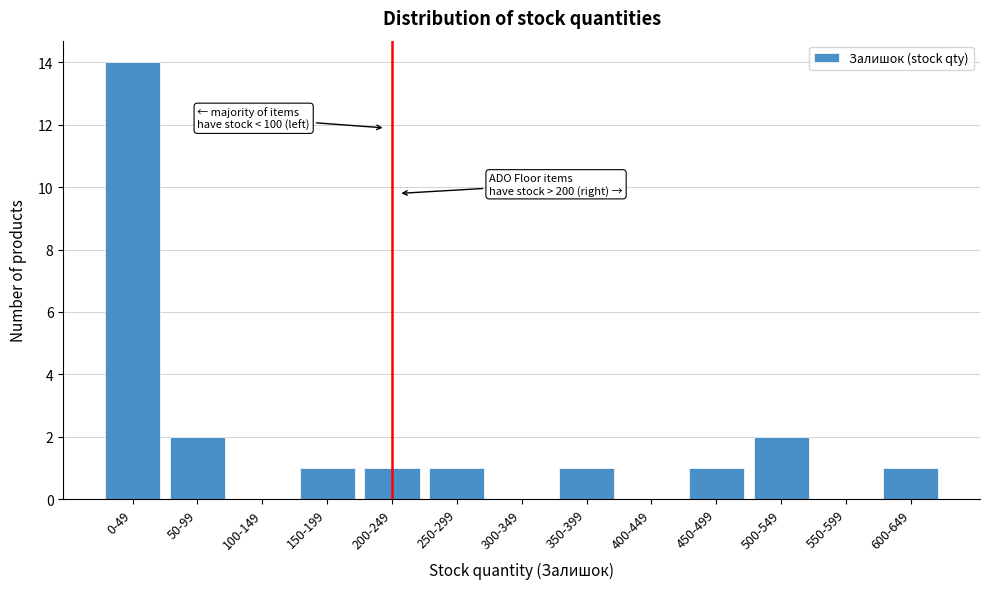

Reading left to right, what are all the values shown in this chart?

0-49=14	50-99=2	100-149=0	150-199=1	200-249=1	250-299=1	300-349=0	350-399=1	400-449=0	450-499=1	500-549=2	550-599=0	600-649=1